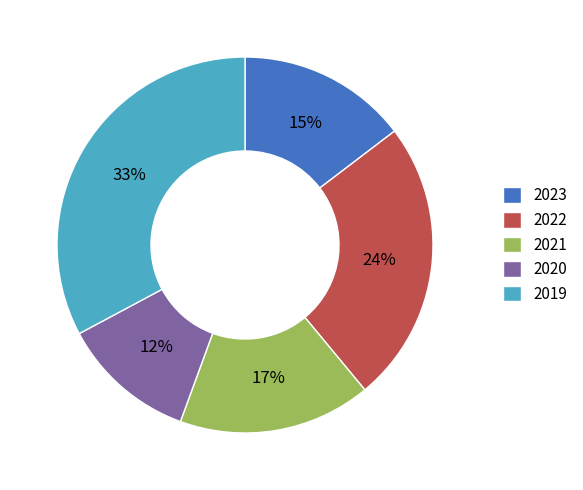

Combined, do 2020 and 2022 account for over 50%?

No